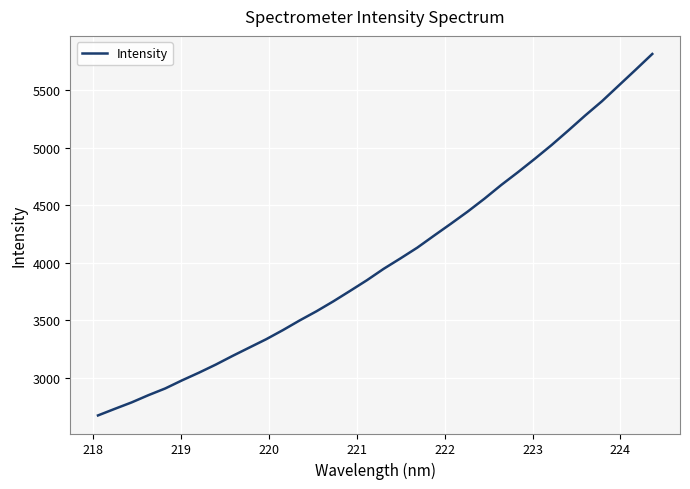

What is the difference between the maximum and minimum values?

3139.8